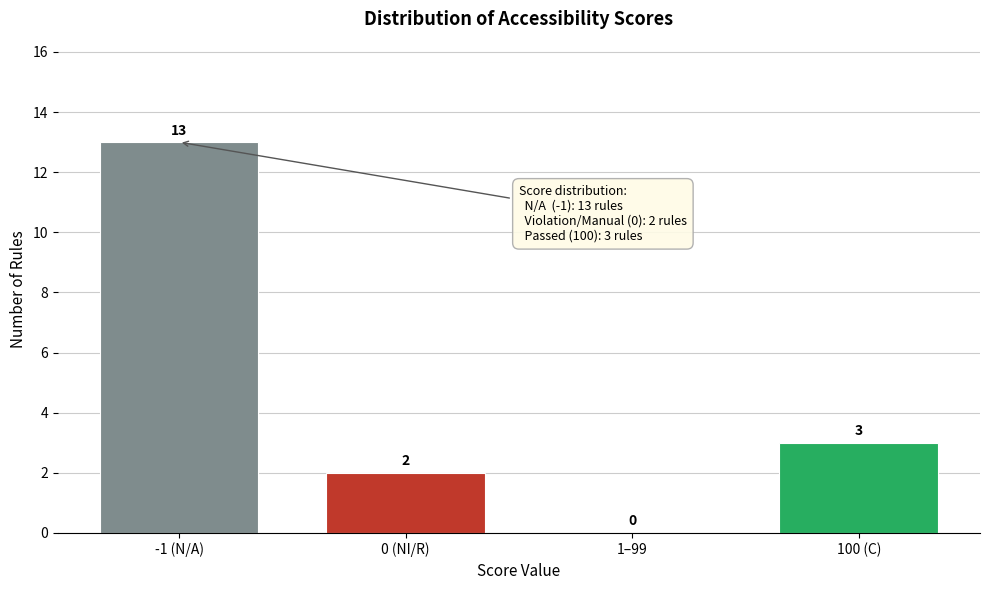

Reading left to right, transcribe all the data shown in this chart.

-1 (N/A)=13	0 (NI/R)=2	1–99=0	100 (C)=3